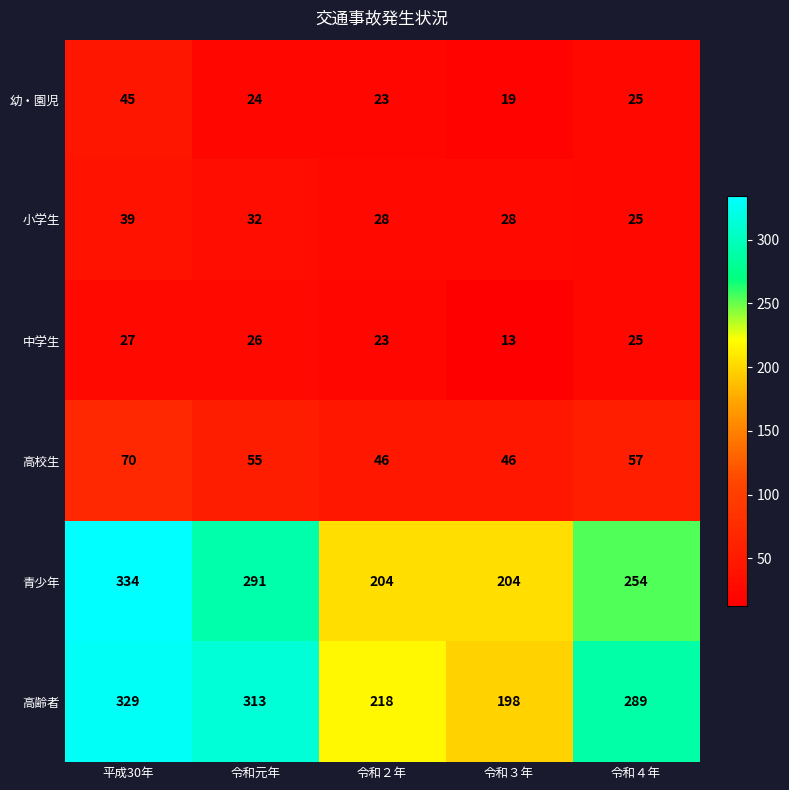

Count the number of data series in this chart.

6